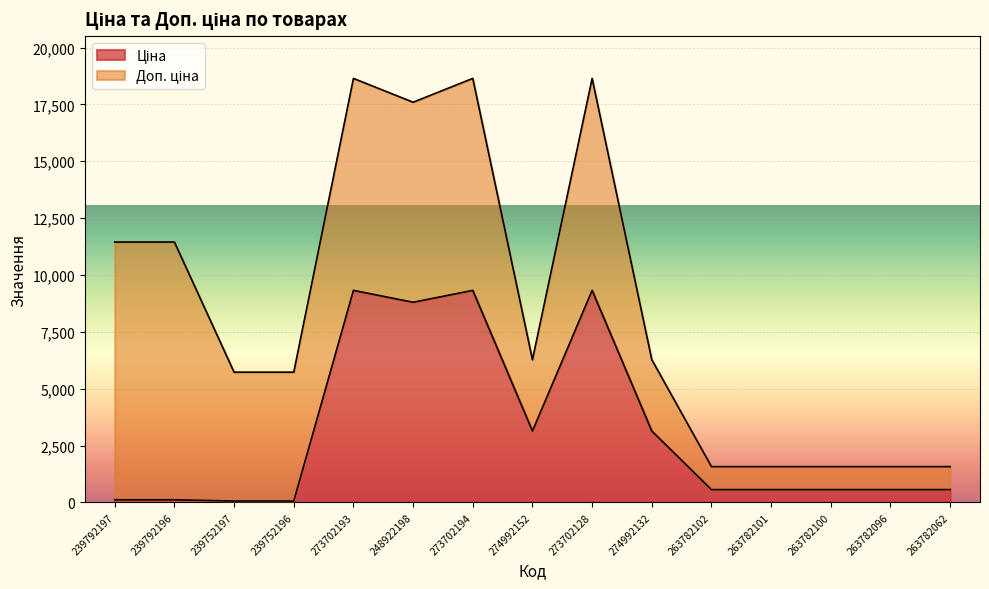

The chart shows a value of 757.8 at 263782096. True or false?

False